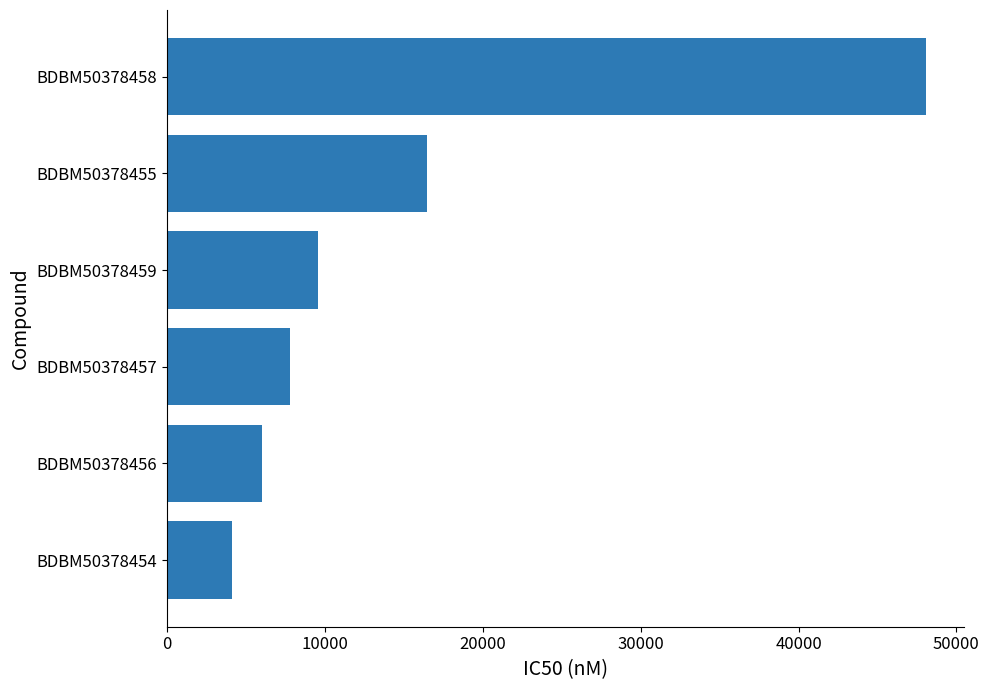

True or false: the data shows 48100 at BDBM50378458.

True